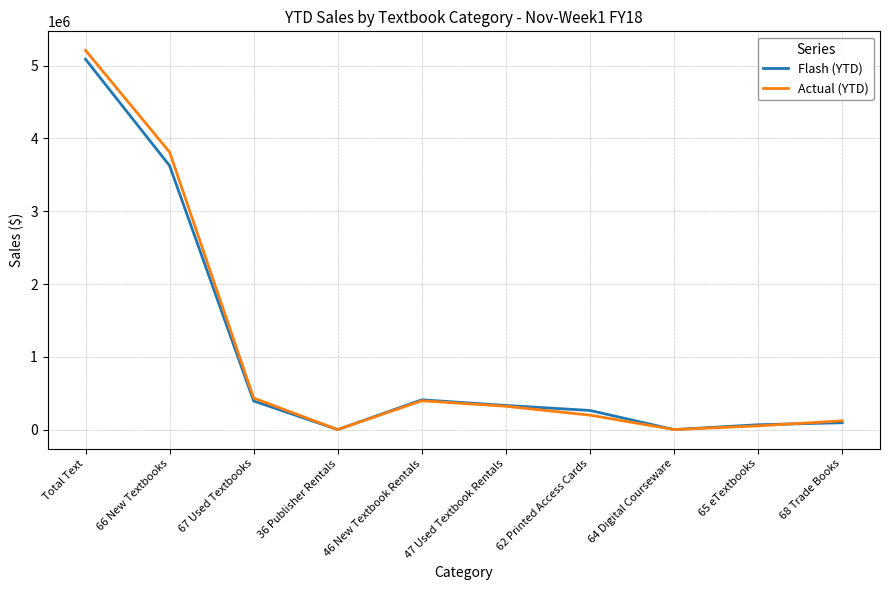

Between 47 Used Textbook Rentals and 64 Digital Courseware, which series saw the biggest shift?

Flash (YTD)